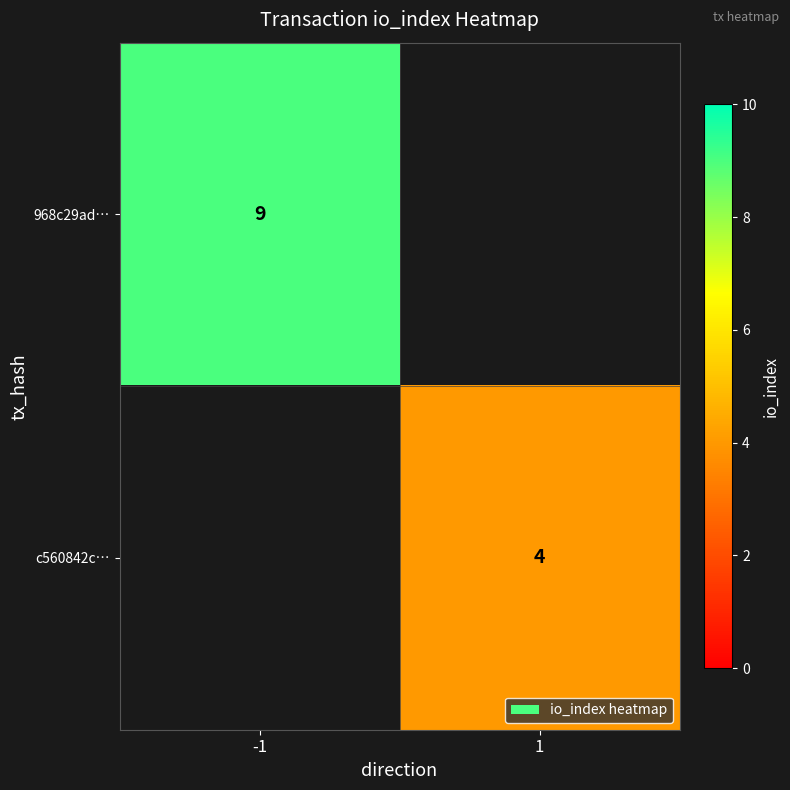

At how many categories does at least one series exceed 5?

1